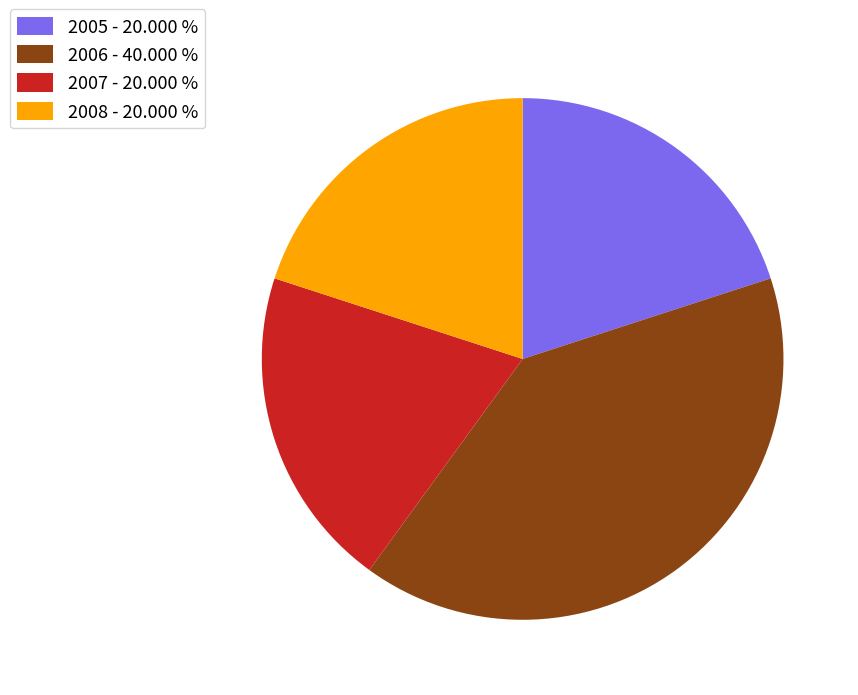

Do 2008 - 20.000 % and 2005 - 20.000 % together represent more than half of the pie?

No